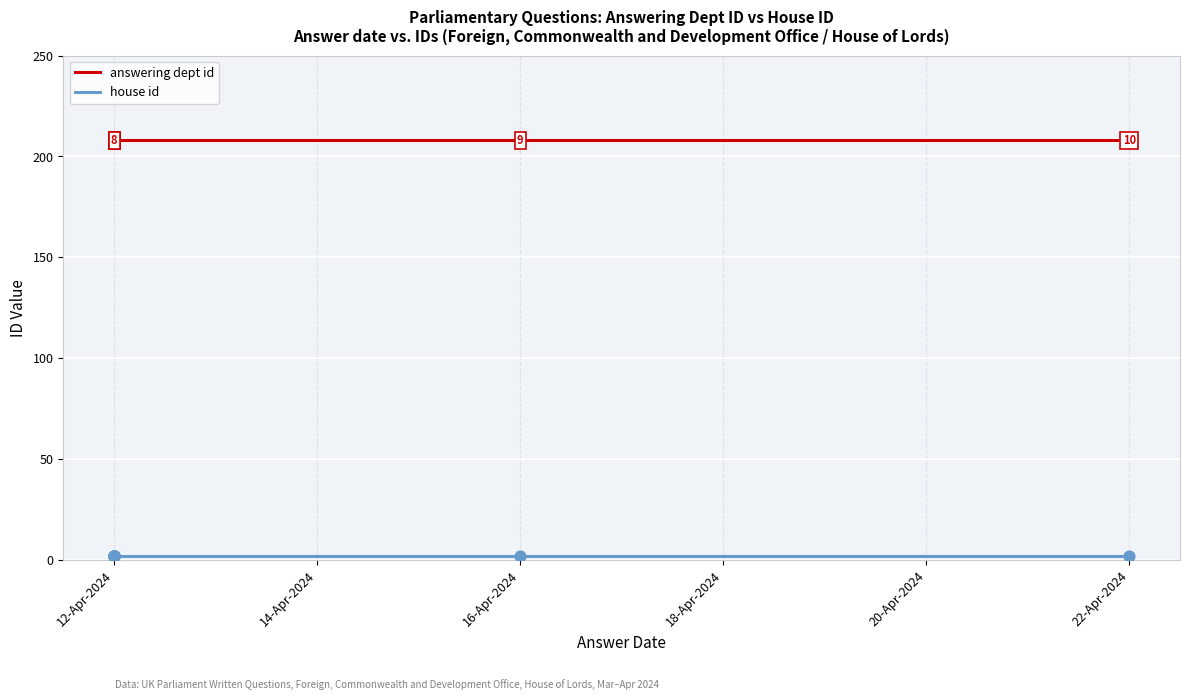

Which series reaches the minimum Y coordinate?

house id